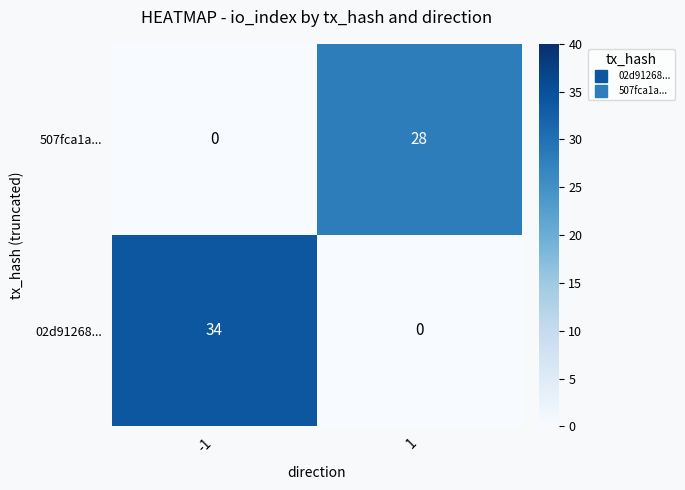

What is the total value across all series at 1?

28